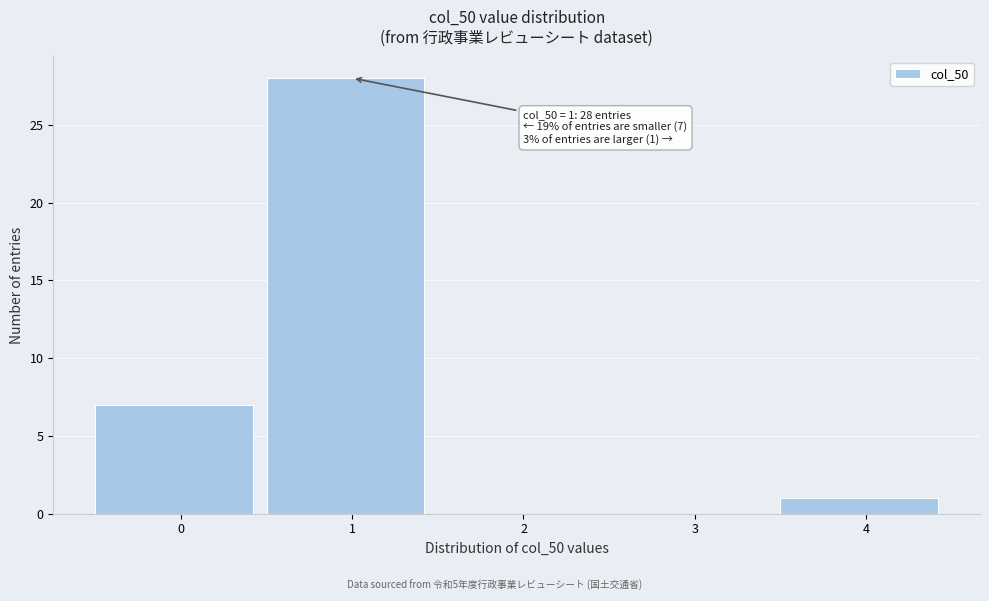

Which range on the x-axis has the tallest bar?

0.5 to 1.5